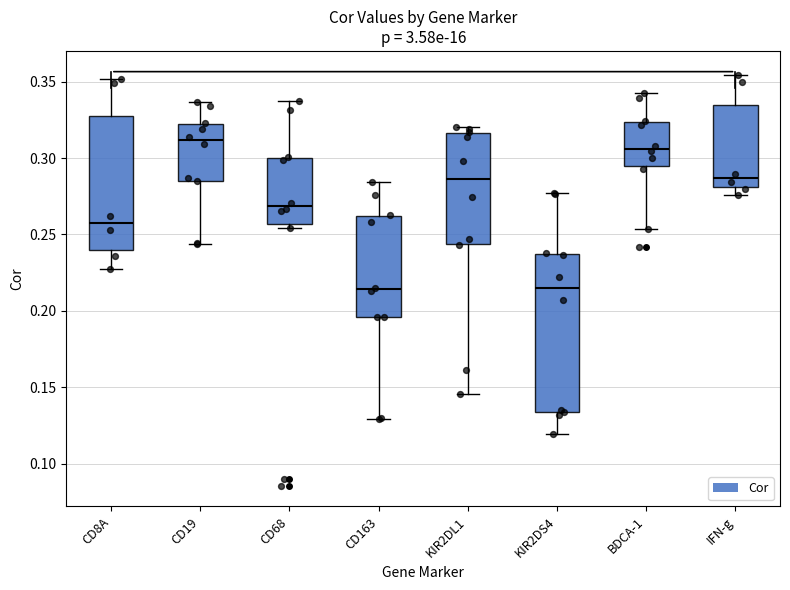

Where is the lower edge of the box for CD68 on the y-axis? The values are not printed on the chart, so give them approximately, as read against the axis.

0.255